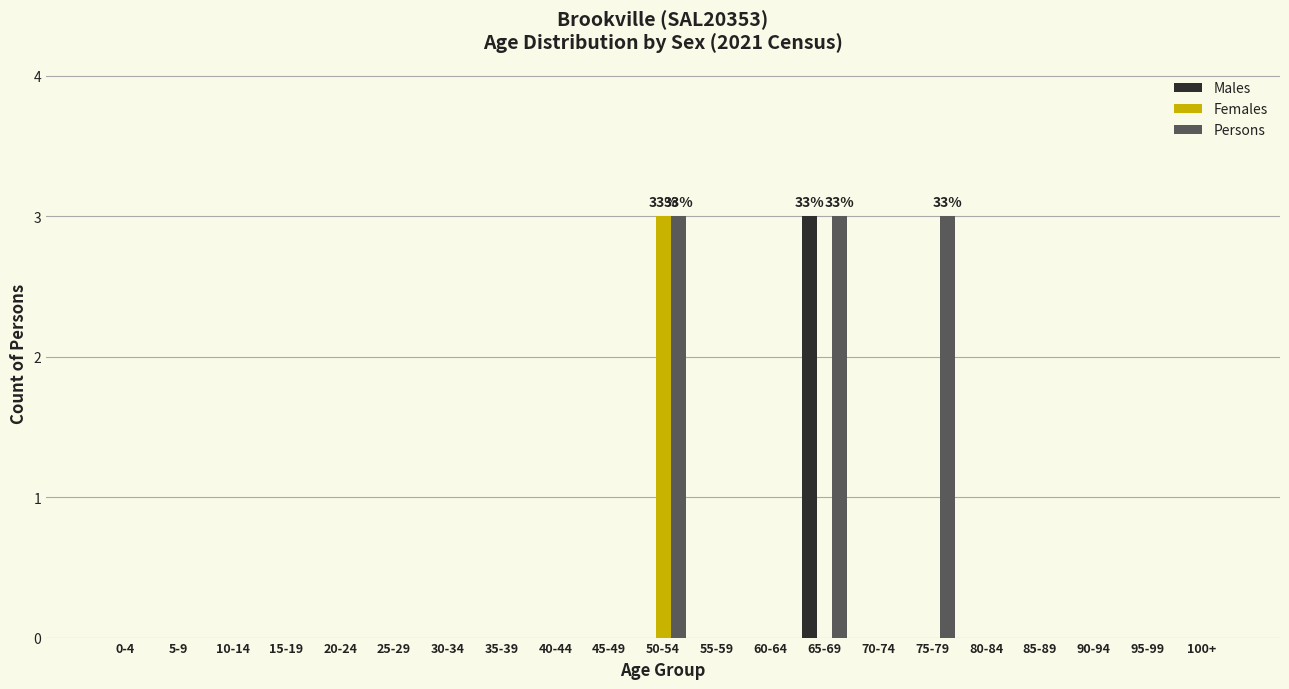

What is the sum of all Males values?

3